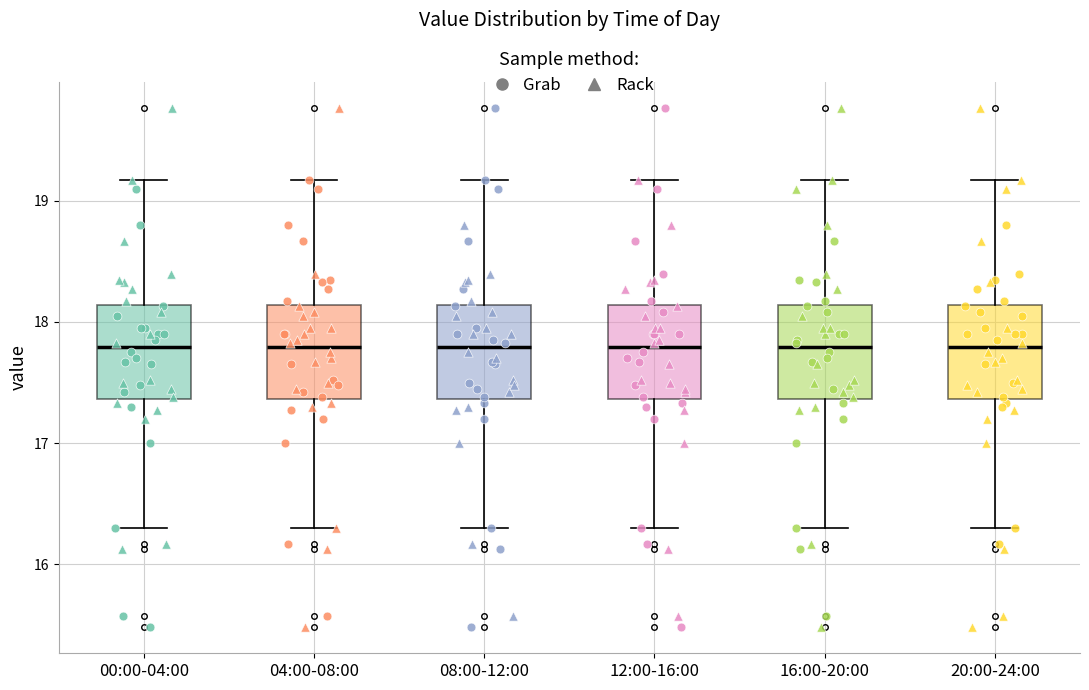

Reading left to right, read every box against the y-axis: the position of its median line, the range the box covers, and the ends of its whiskers. The values are not printed on the chart, so give them approximately, as read against the axis.

00:00-04:00: median 17.8, box 17.4 to 18.1, whiskers 16.3 to 19.2
04:00-08:00: median 17.8, box 17.4 to 18.1, whiskers 16.3 to 19.2
08:00-12:00: median 17.8, box 17.4 to 18.1, whiskers 16.3 to 19.2
12:00-16:00: median 17.8, box 17.4 to 18.1, whiskers 16.3 to 19.2
16:00-20:00: median 17.8, box 17.4 to 18.1, whiskers 16.3 to 19.2
20:00-24:00: median 17.8, box 17.4 to 18.1, whiskers 16.3 to 19.2